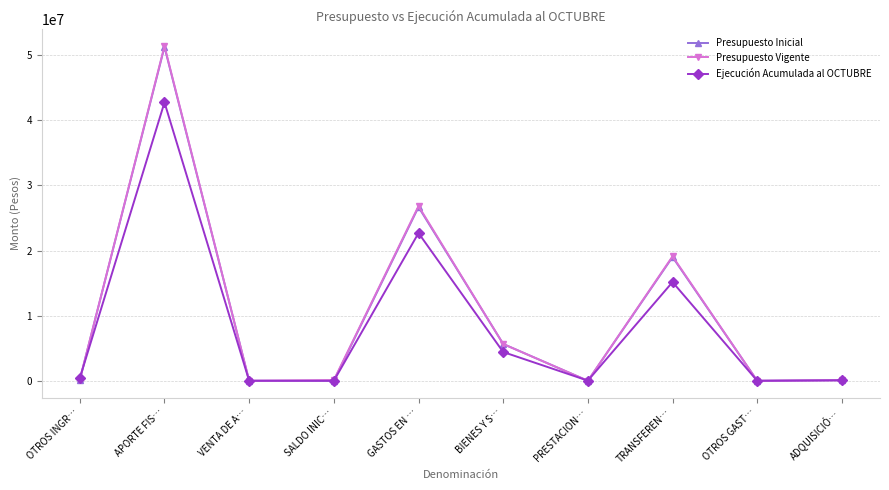

Which series has the widest spread of values?

Presupuesto Vigente